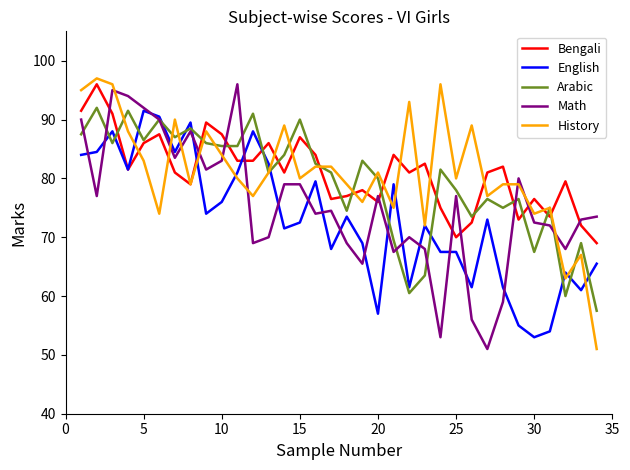

True or false: Bengali and Math intersect in this chart.

True